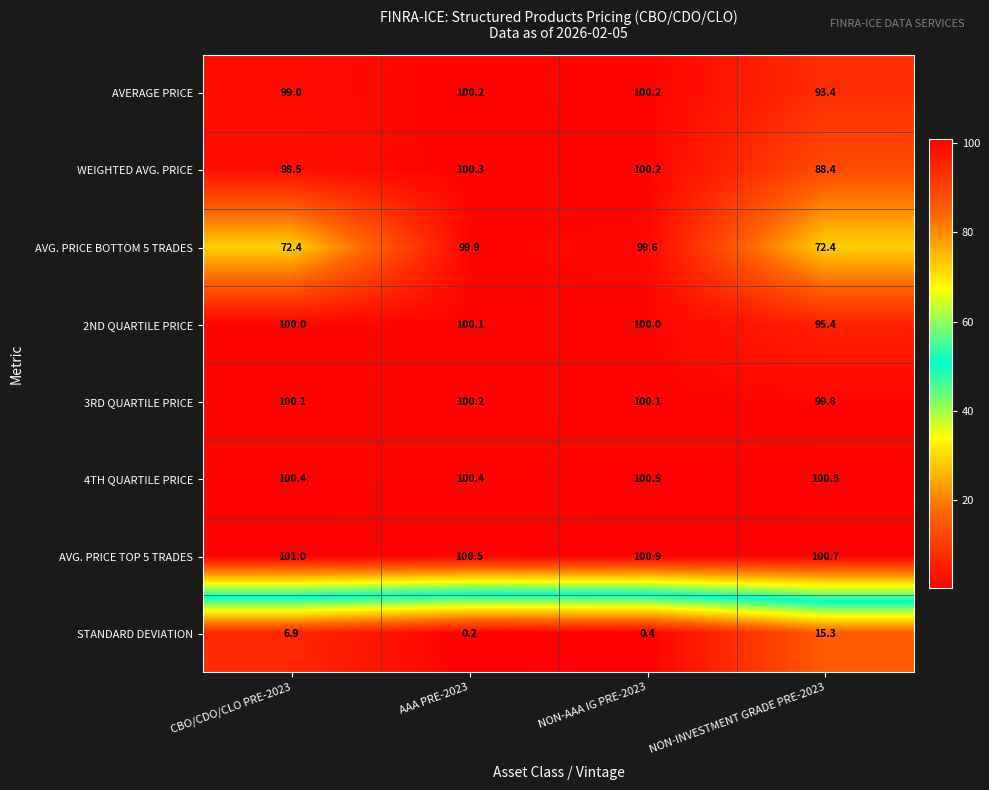

At which label does WEIGHTED AVG. PRICE first exceed 100?

AAA PRE-2023